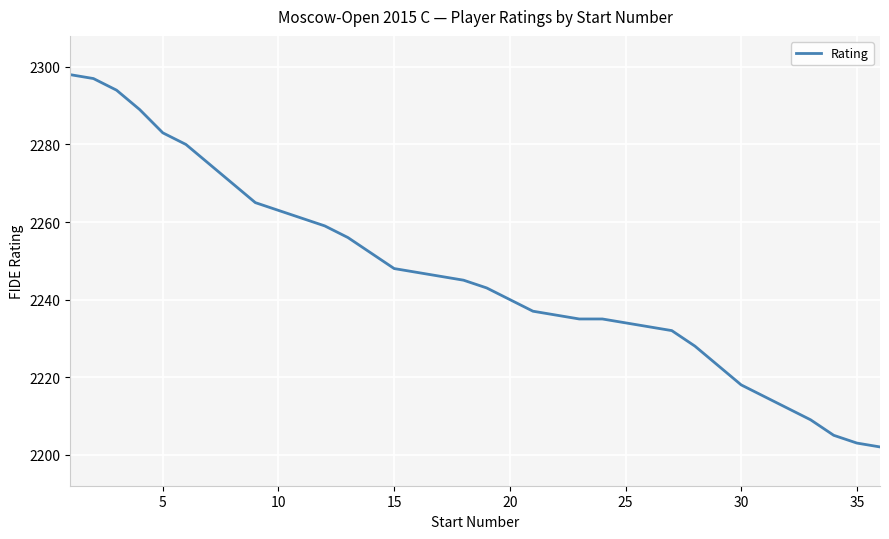

What is the difference between the maximum and minimum values?

96